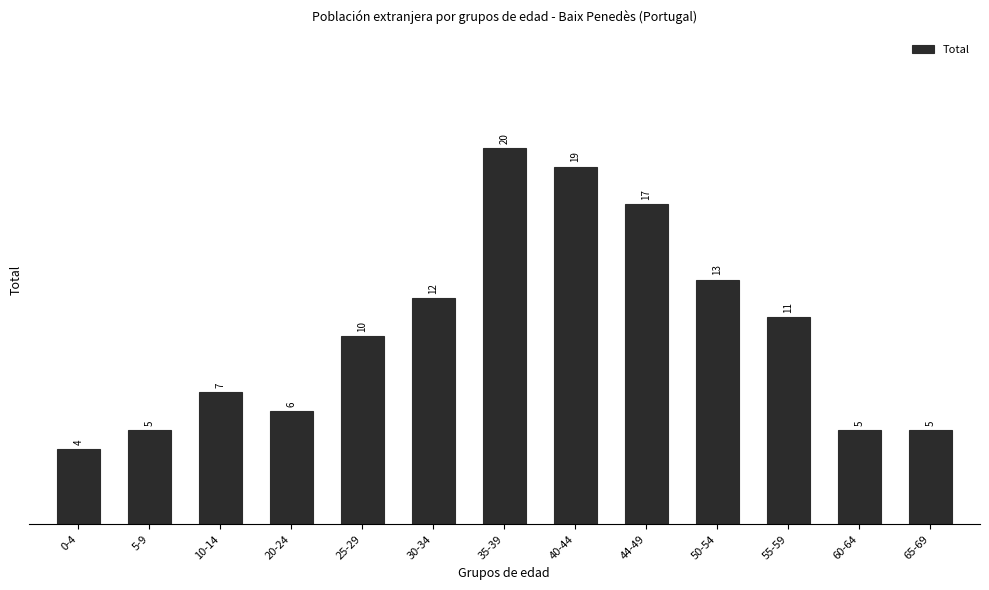

Reading left to right, transcribe all the data shown in this chart.

4	5	7	6	10	12	20	19	17	13	11	5	5